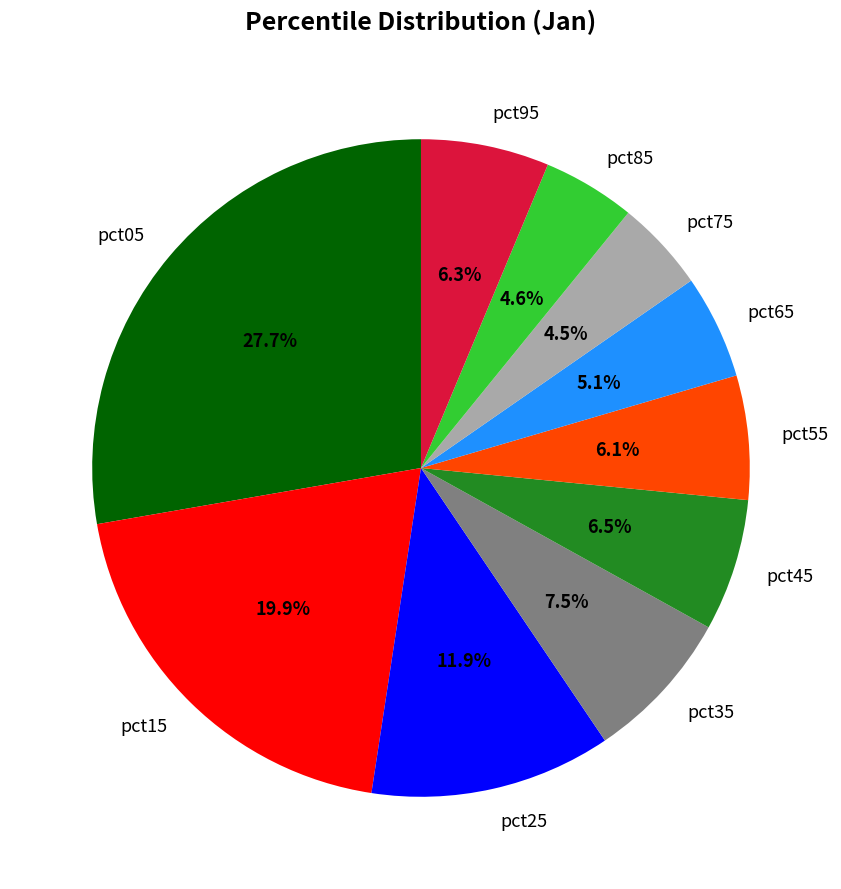

What portion of the pie excludes pct65?

94.9%